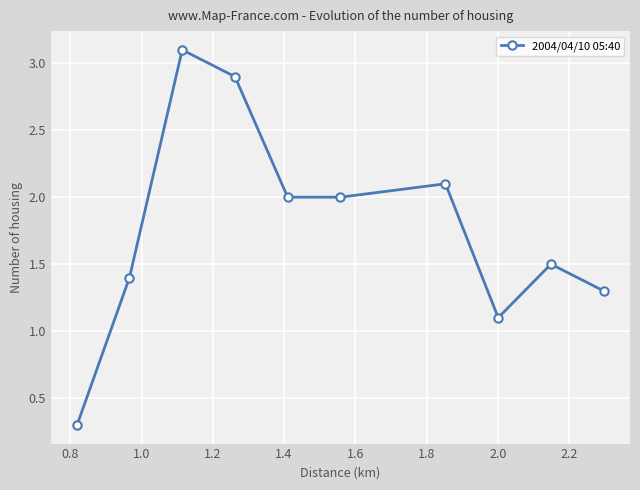

What is the greatest value displayed?

3.1